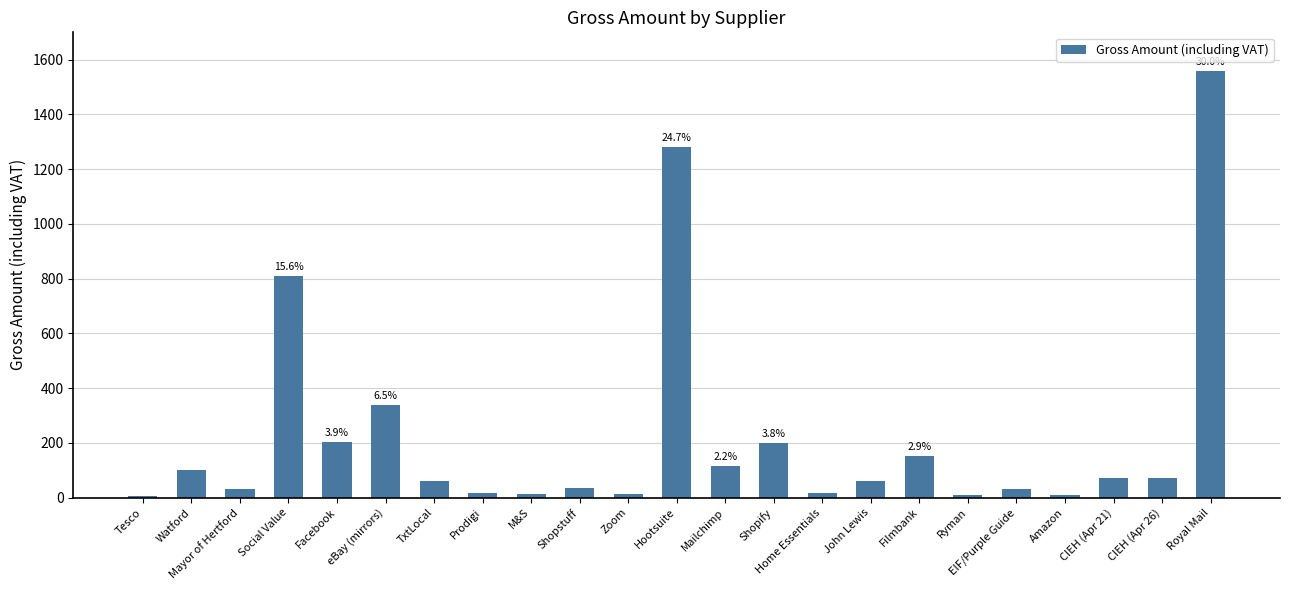

Where is the data nearest to the value 781?

Social Value